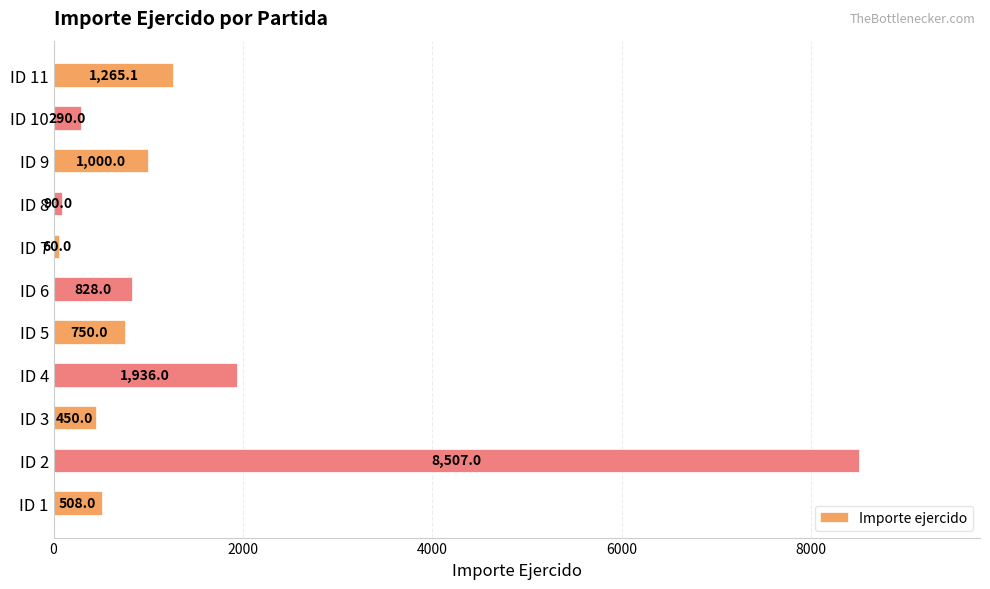

At which category does the chart reach its minimum across all series?

ID 7